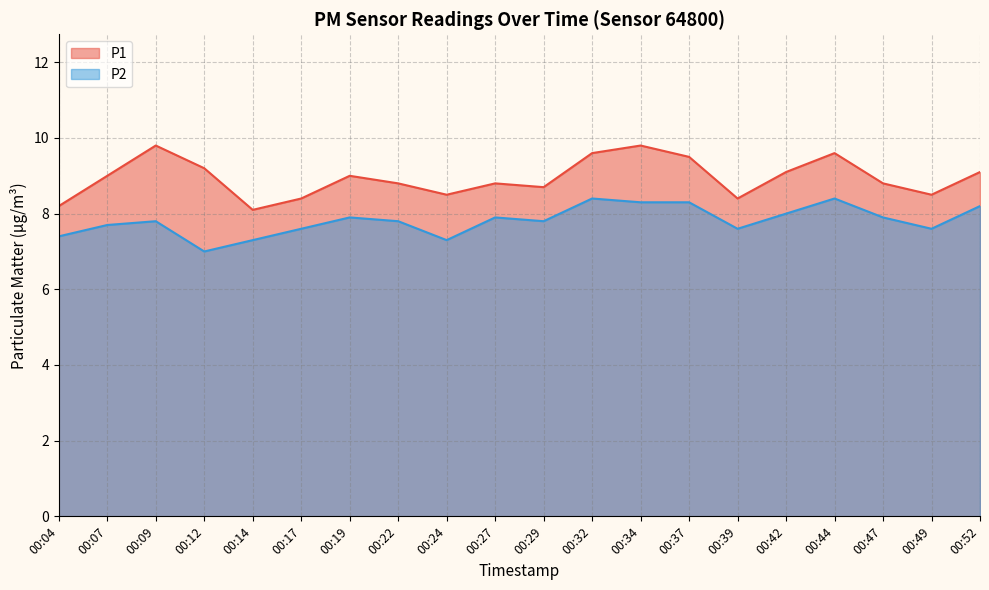

Which label corresponds to the smallest value in the chart?

00:12